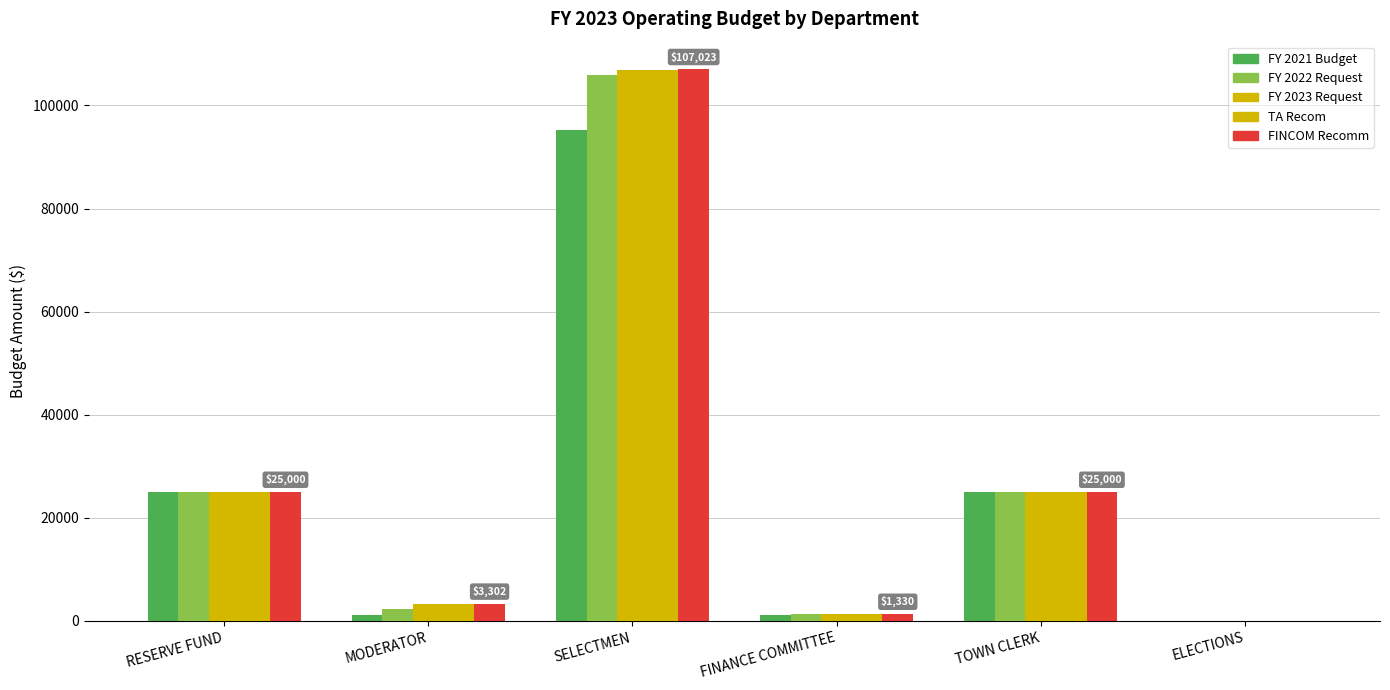

Which has a higher value, ELECTIONS or SELECTMEN?

SELECTMEN